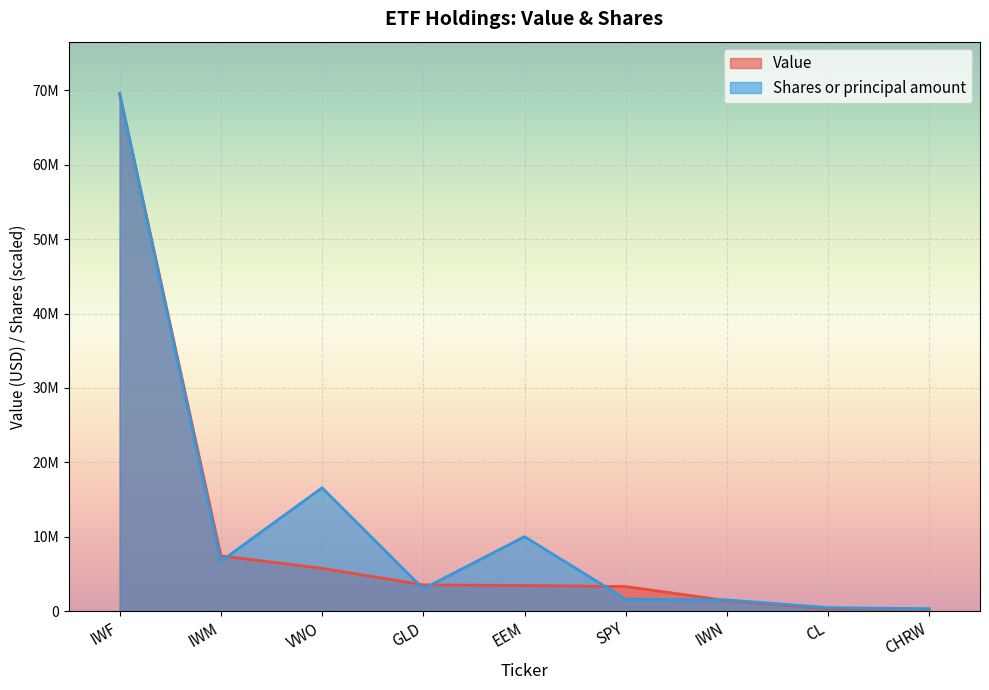

Which has a higher value, CL or EEM?

EEM